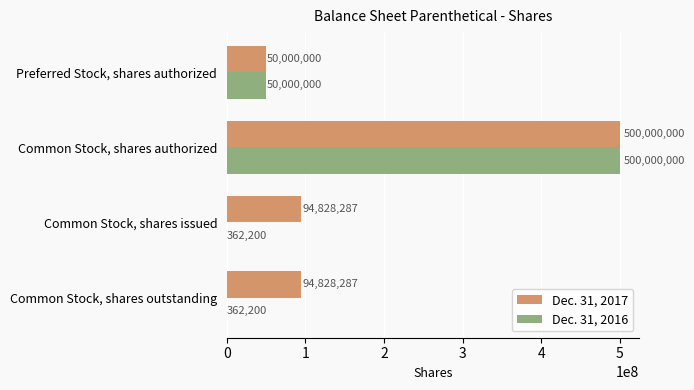

Count the number of data series in this chart.

2